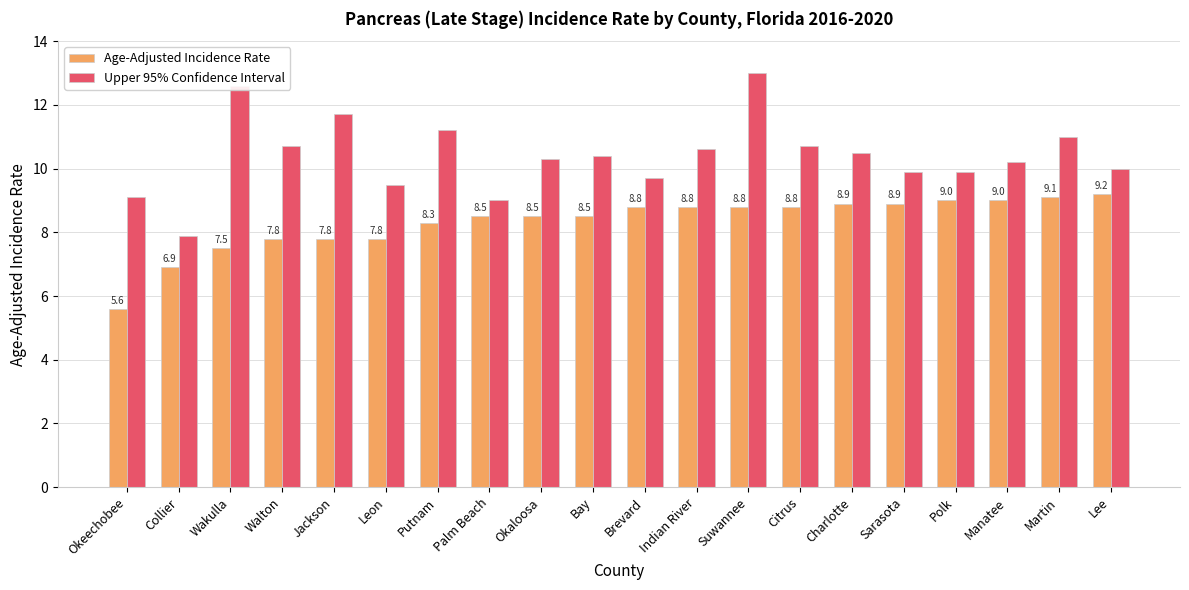

How many distinct data groups are displayed?

2